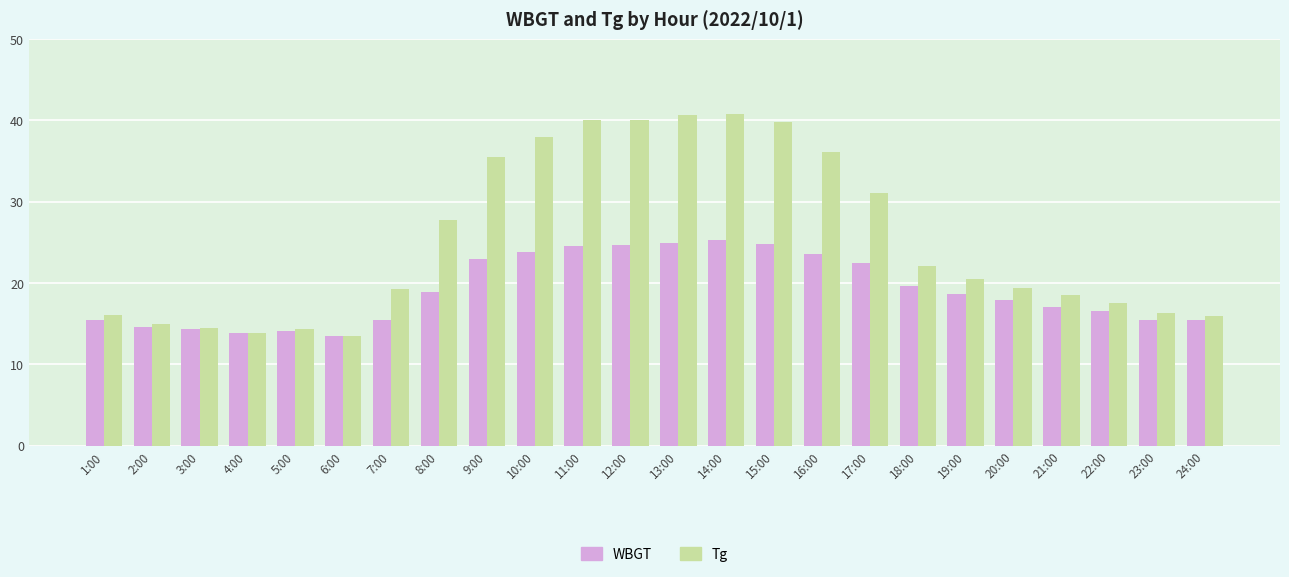

Does the chart contain any negative values?

No